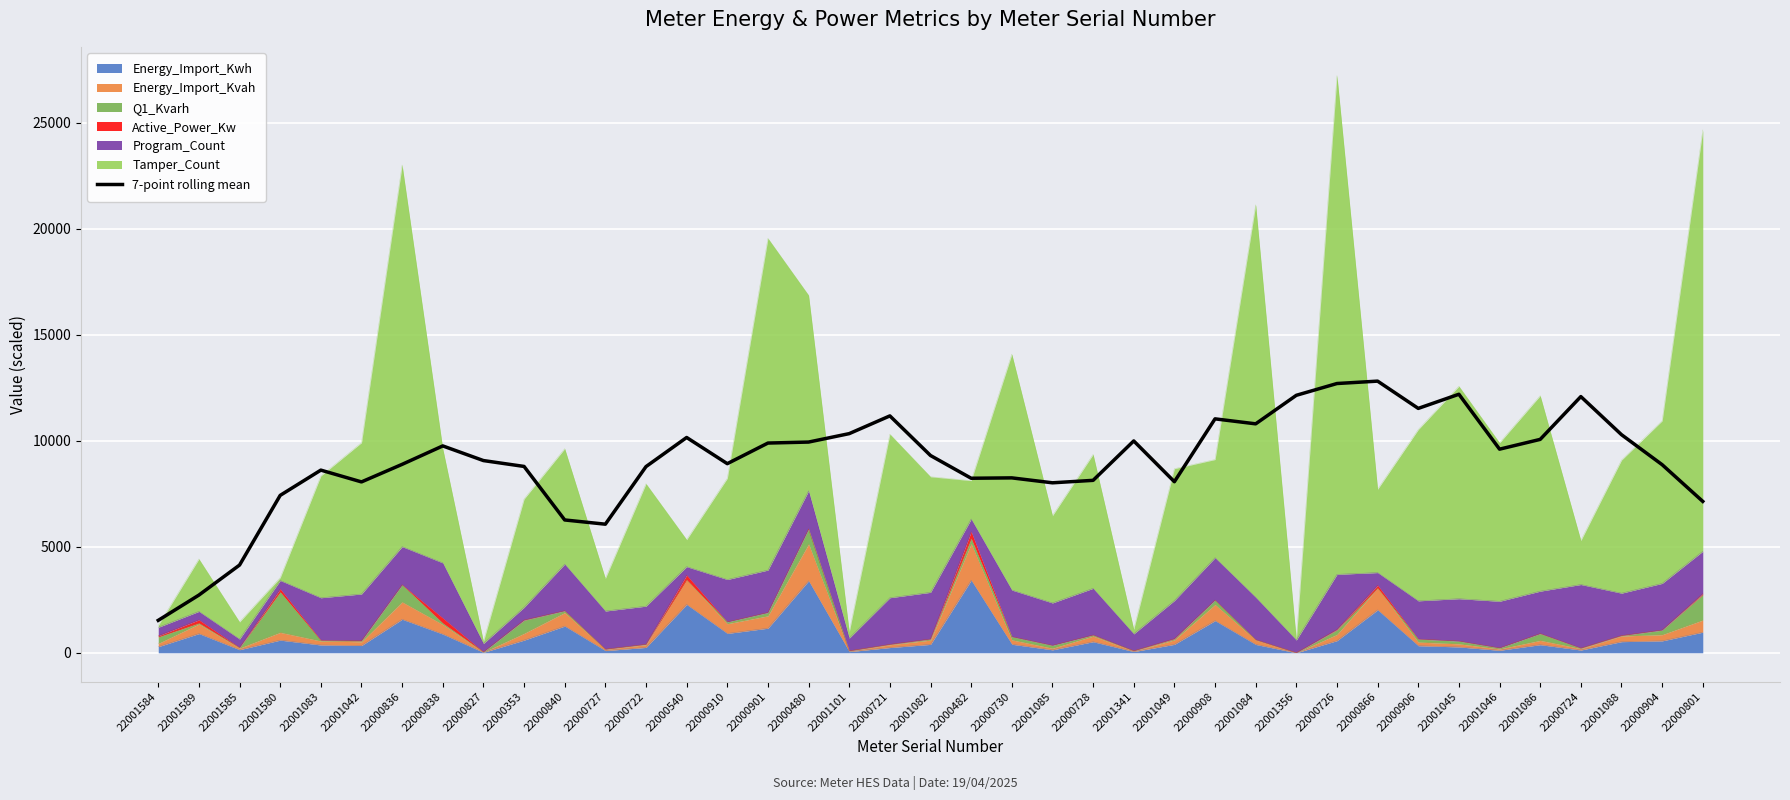

List the labels in order of value, largest first.

22000866, 22000726, 22001045, 22001356, 22000724, 22000906, 22000721, 22000908, 22001084, 22001101, 22001088, 22000540, 22001086, 22001341, 22000480, 22000901, 22000838, 22001046, 22001082, 22000827, 22000910, 22000836, 22000904, 22000353, 22000722, 22001083, 22000730, 22000482, 22000728, 22001049, 22001042, 22001085, 22001580, 22000801, 22000840, 22000727, 22001585, 22001589, 22001584